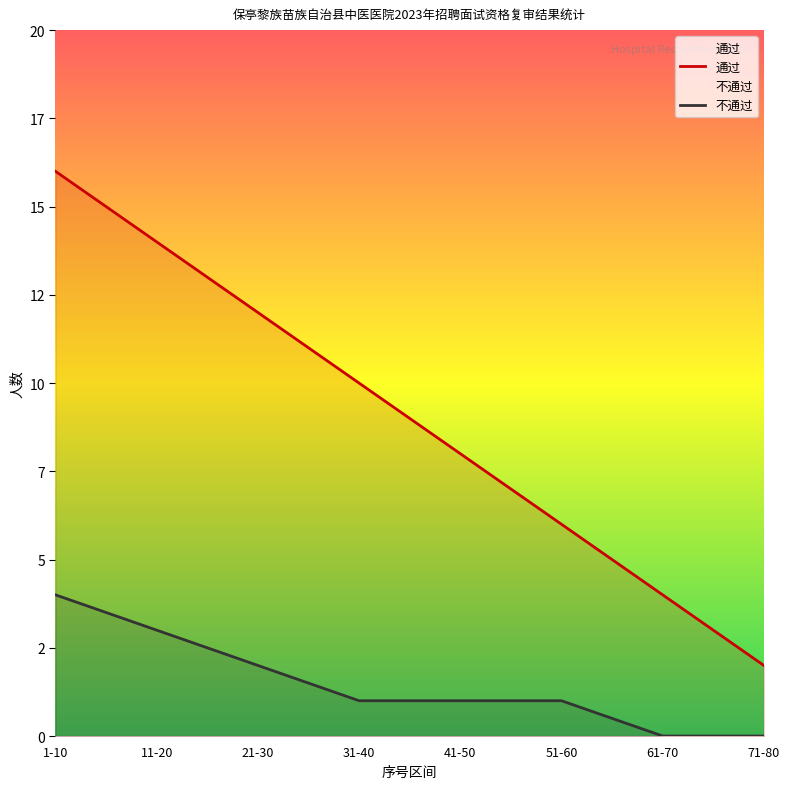

Rank the categories by 通过 value from highest to lowest.

1-10, 11-20, 21-30, 31-40, 41-50, 51-60, 61-70, 71-80